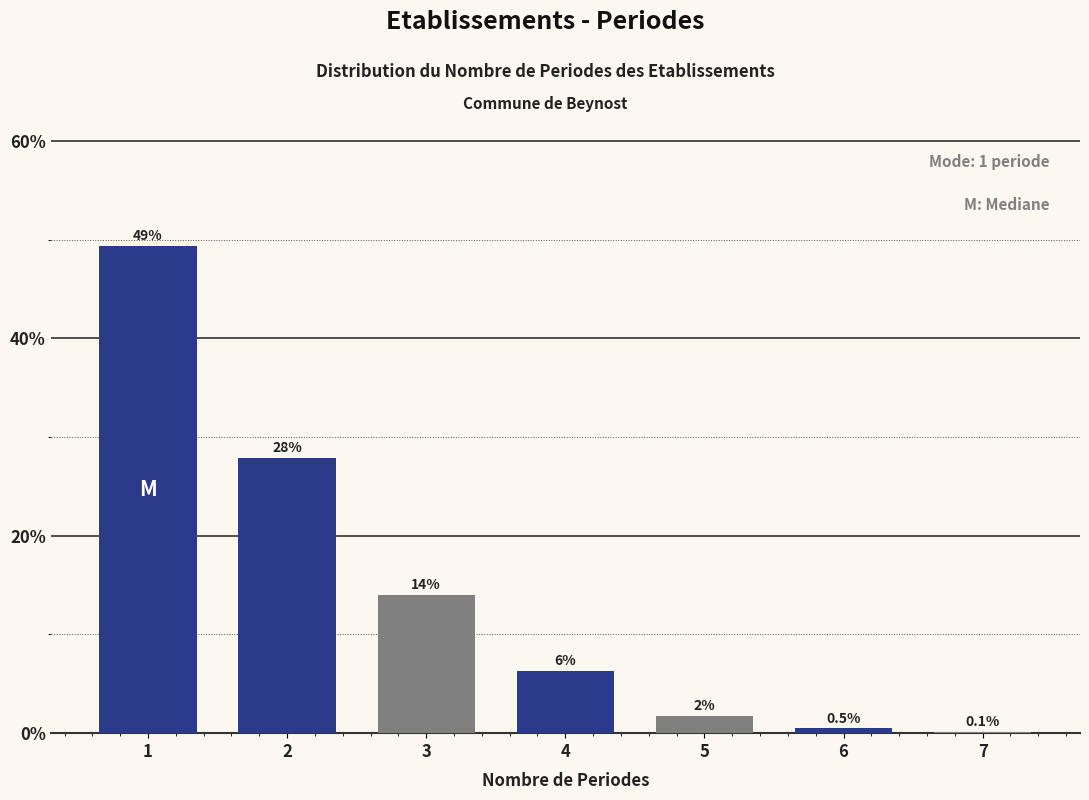

Read the value at 6.

0.5